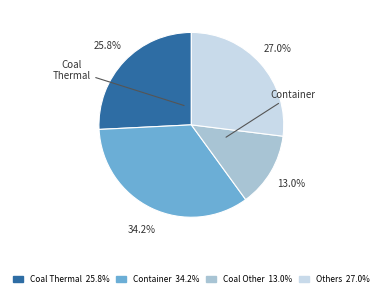

How many slices are in this pie chart?

4